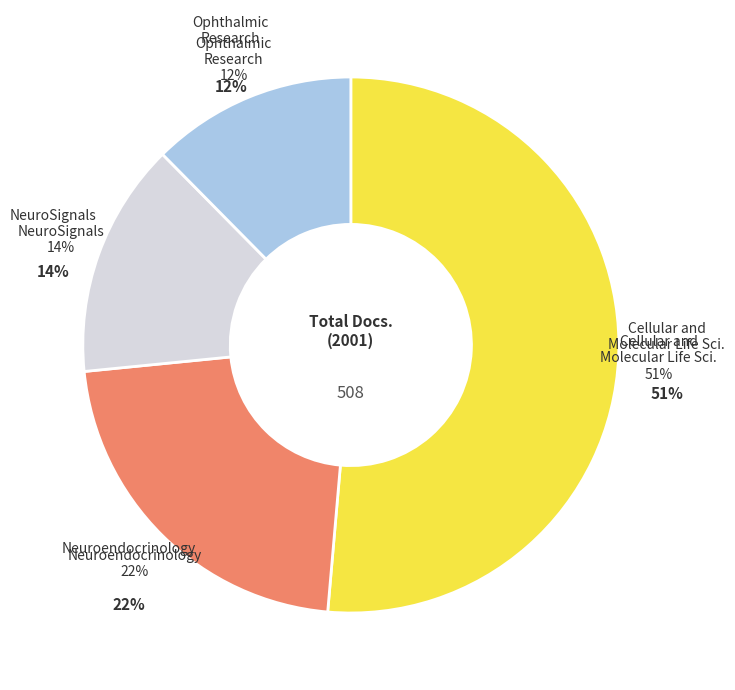

The NeuroSignals slice represents 14% of the pie. True or false?

True